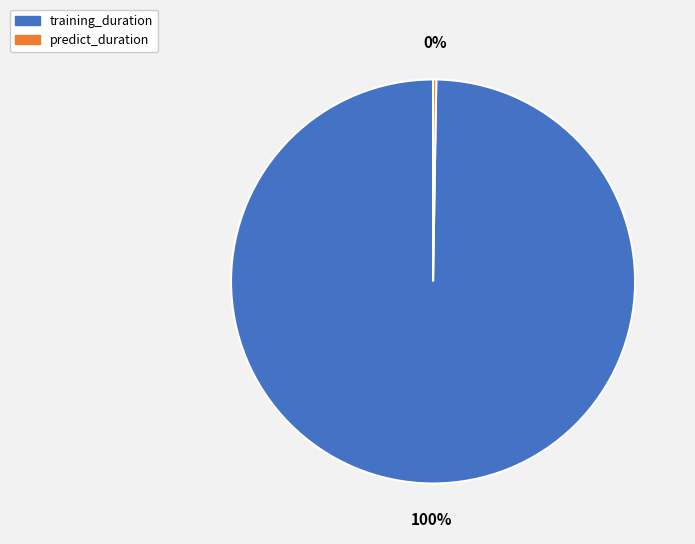

To the nearest percent, what is the average slice percentage?

50%